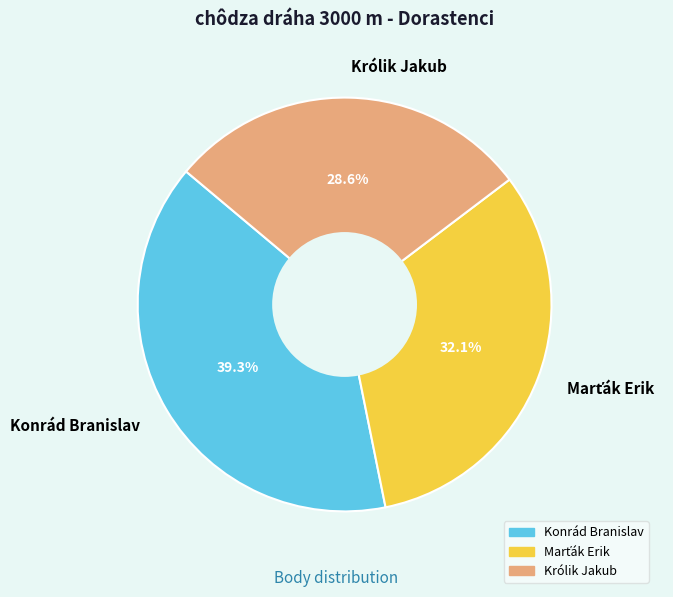

Which slice is the smallest?

Królik Jakub